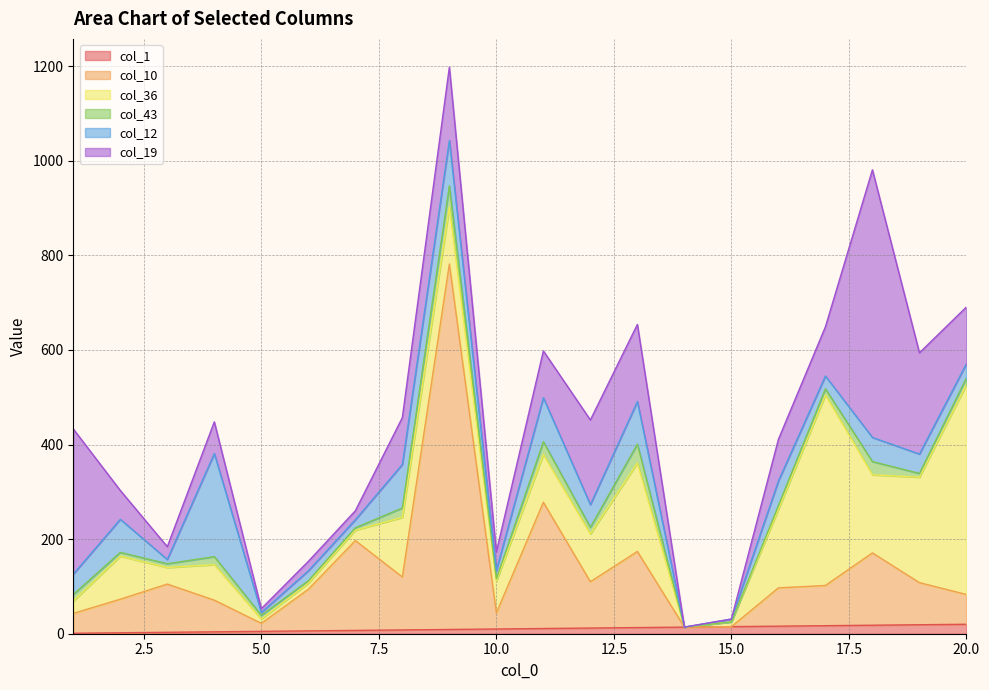

Which category has the highest value in the col_12 series?

4